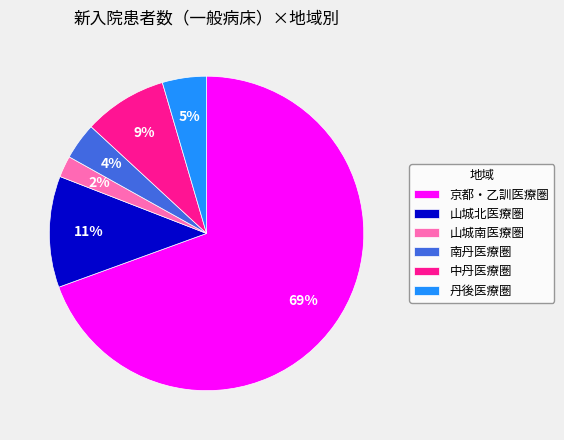

How many slices are in this pie chart?

6